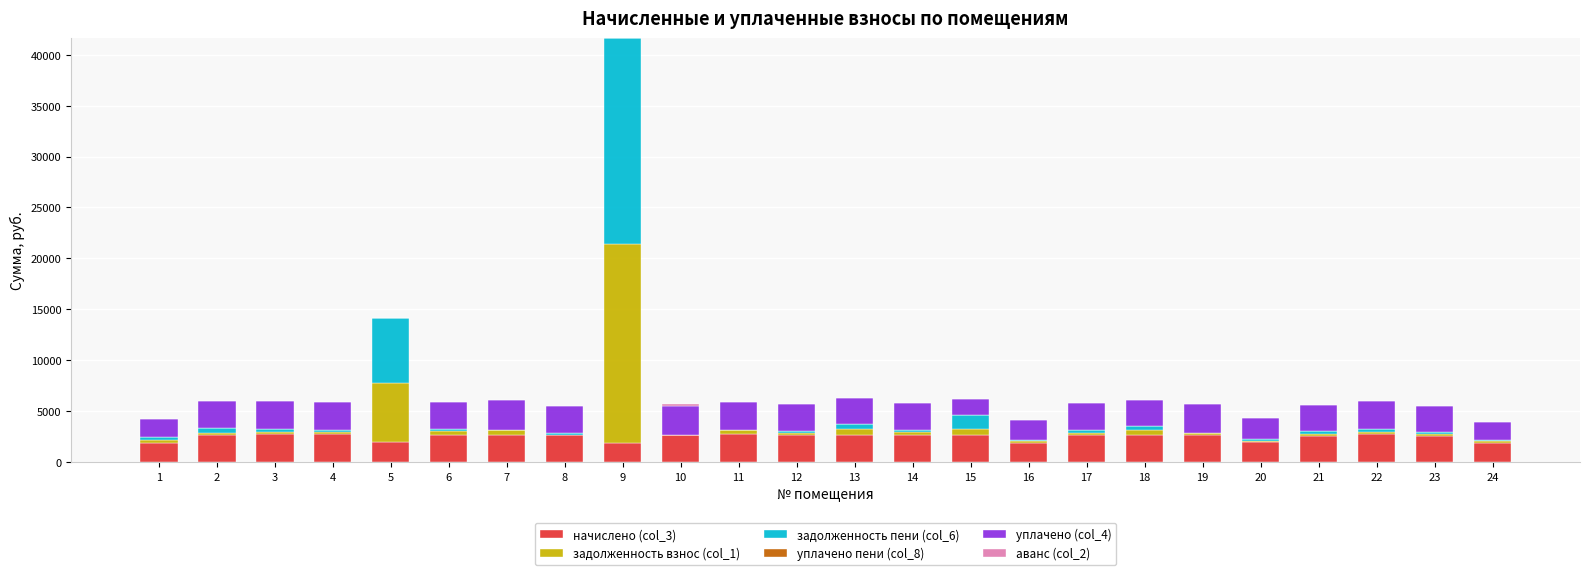

At which category is the sum across all series the highest?

9